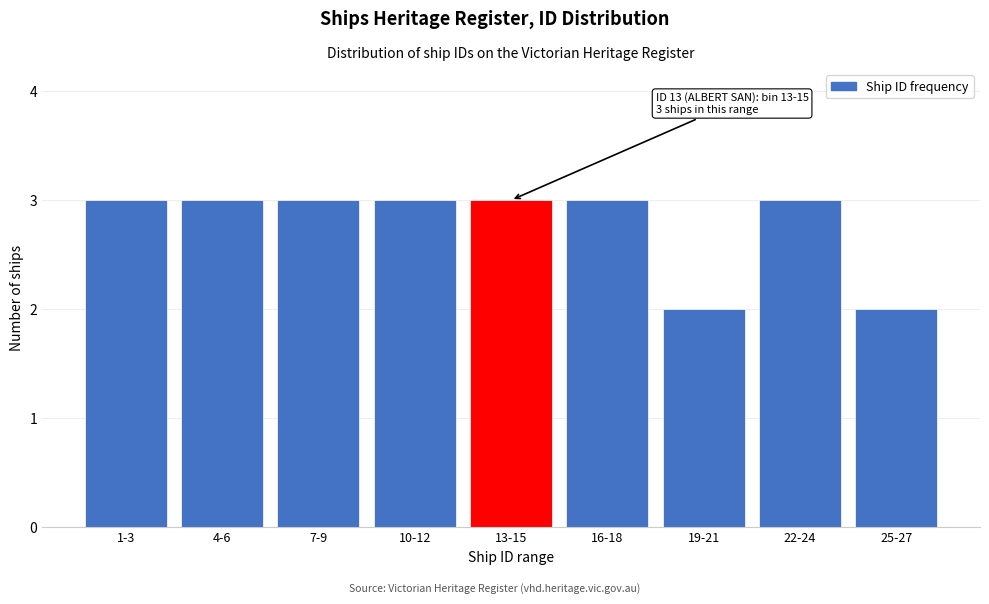

Reading left to right, what are all the values shown in this chart?

3	3	3	3	3	3	2	3	2